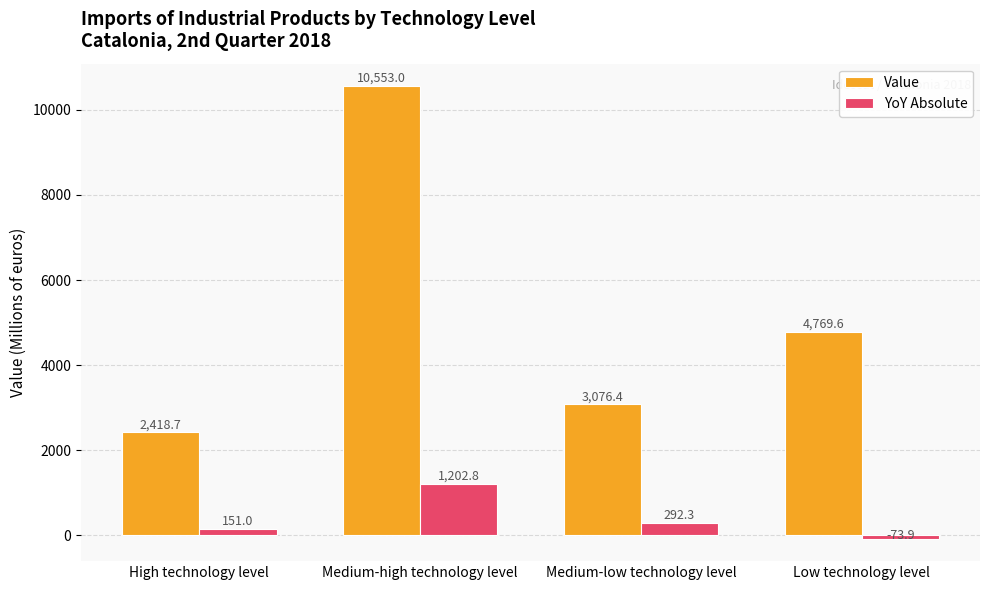

At which label does YoY Absolute reach its peak?

Medium-high technology level